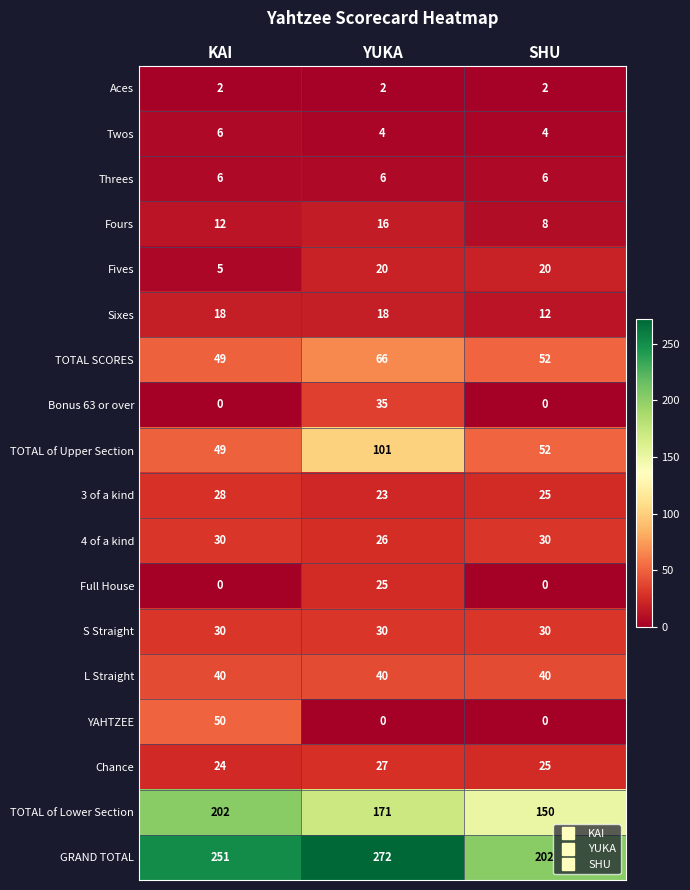

What value does the TOTAL of Upper Section series have at YUKA, to the nearest 10?

100